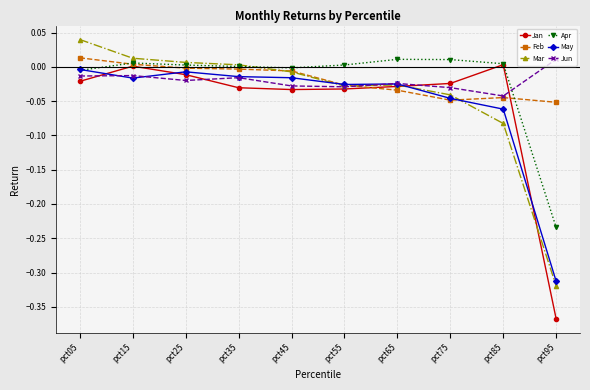

The value of Jan at pct35 is -0.0. True or false?

True